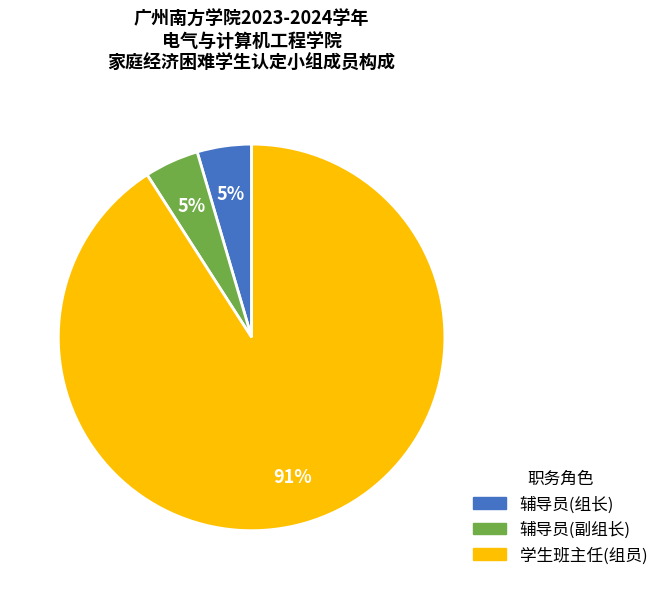

Is there any slice that represents more than half of the pie?

Yes